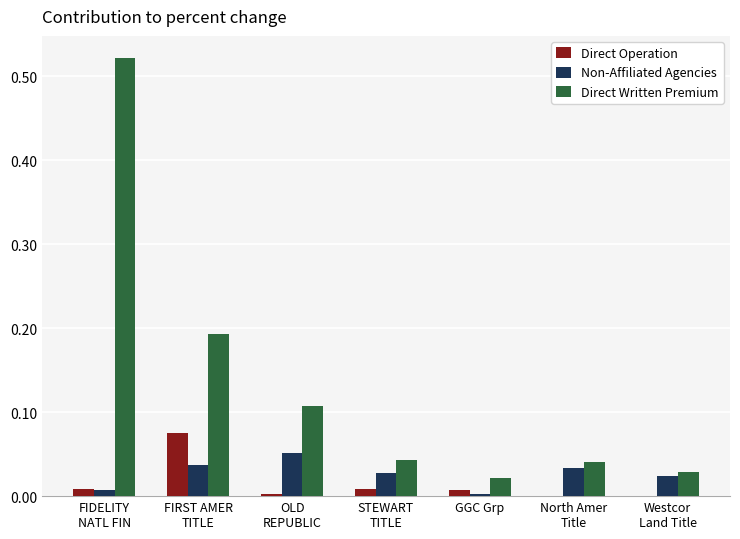

How many categories are shown in the chart?

7